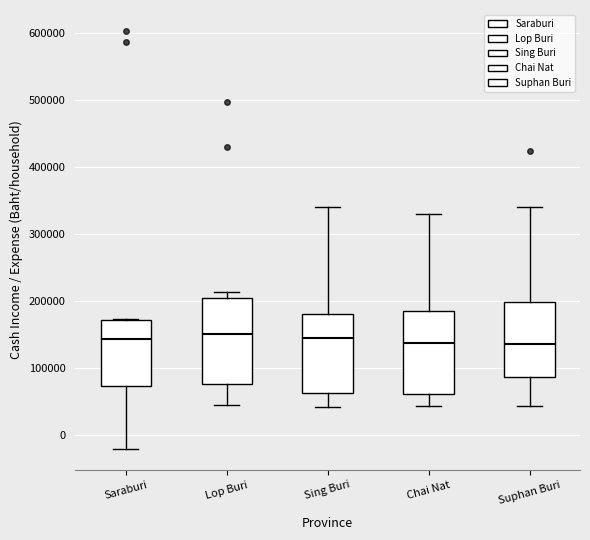

Where is the lower edge of the box for Lop Buri on the y-axis? The values are not printed on the chart, so give them approximately, as read against the axis.

80000